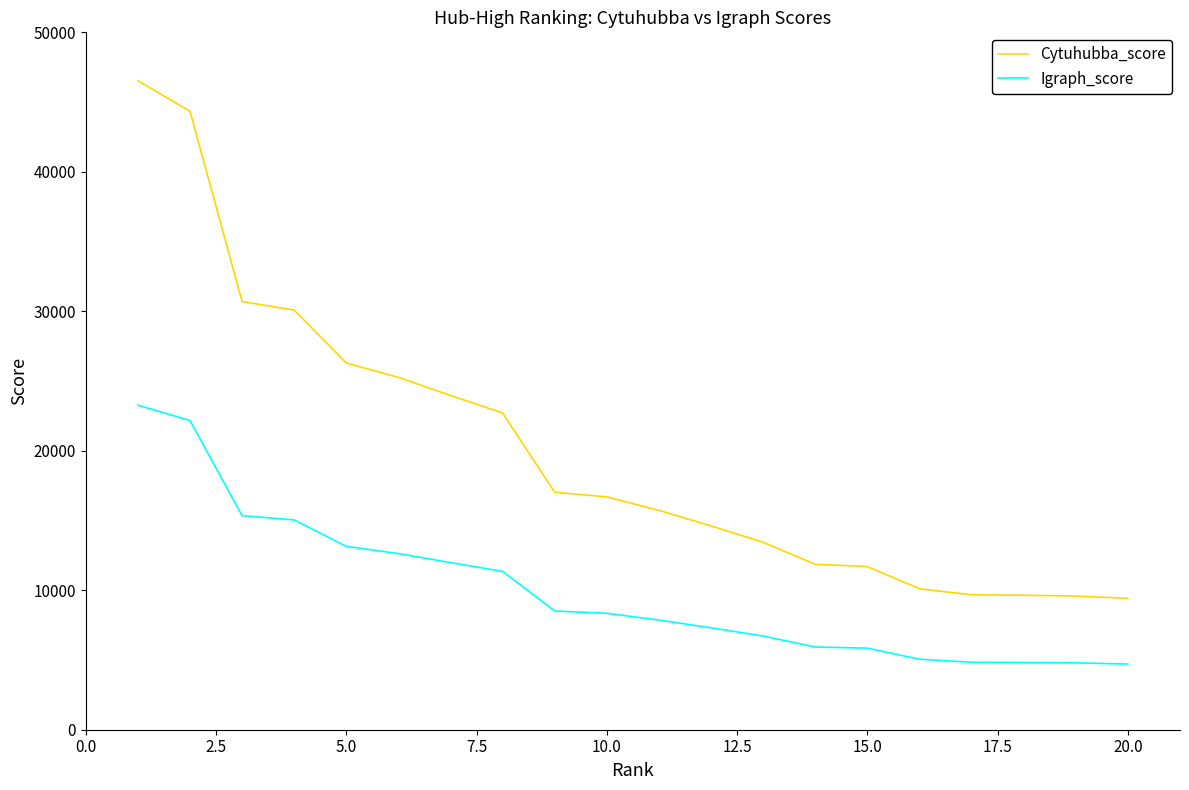

List the series in order of their overall mean, highest first.

Cytuhubba_score, Igraph_score